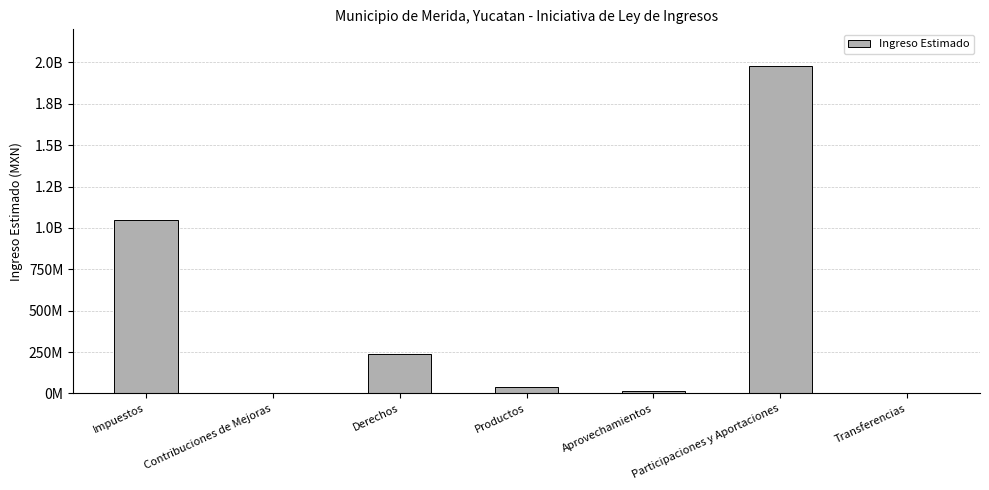

Which label corresponds to the smallest value in the chart?

Contribuciones de Mejoras